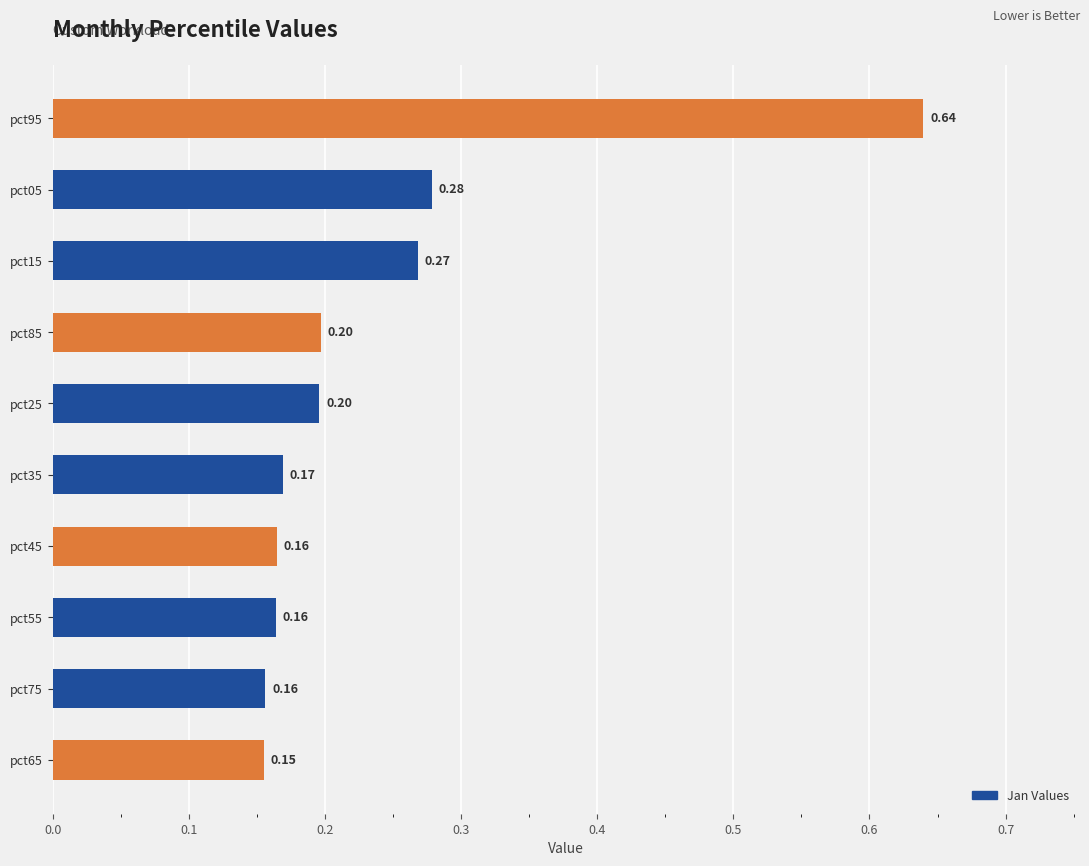

What is the minimum value shown in the chart?

0.2